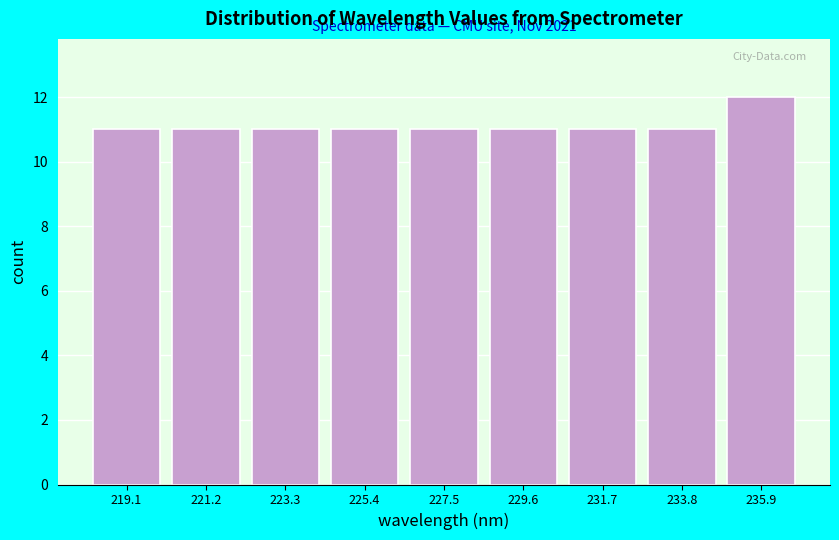

Over which range of the x-axis is the bar tallest?

235.0 to 237.0